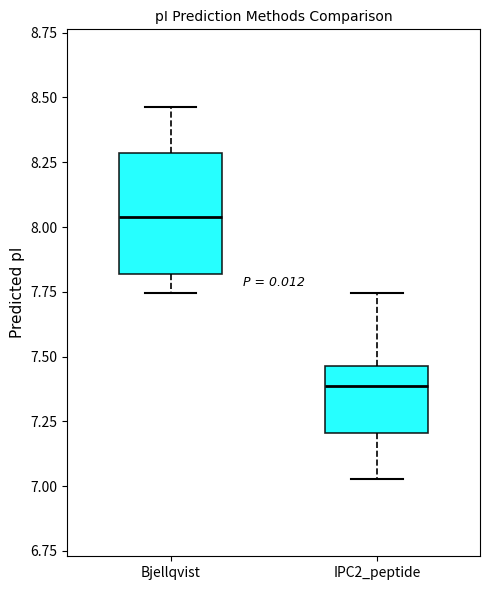

Reading left to right, read every box against the y-axis: the position of its median line, the range the box covers, and the ends of its whiskers. The values are not printed on the chart, so give them approximately, as read against the axis.

Bjellqvist: median 8.05, box 7.80 to 8.30, whiskers 7.75 to 8.45
IPC2_peptide: median 7.40, box 7.20 to 7.45, whiskers 7.05 to 7.75